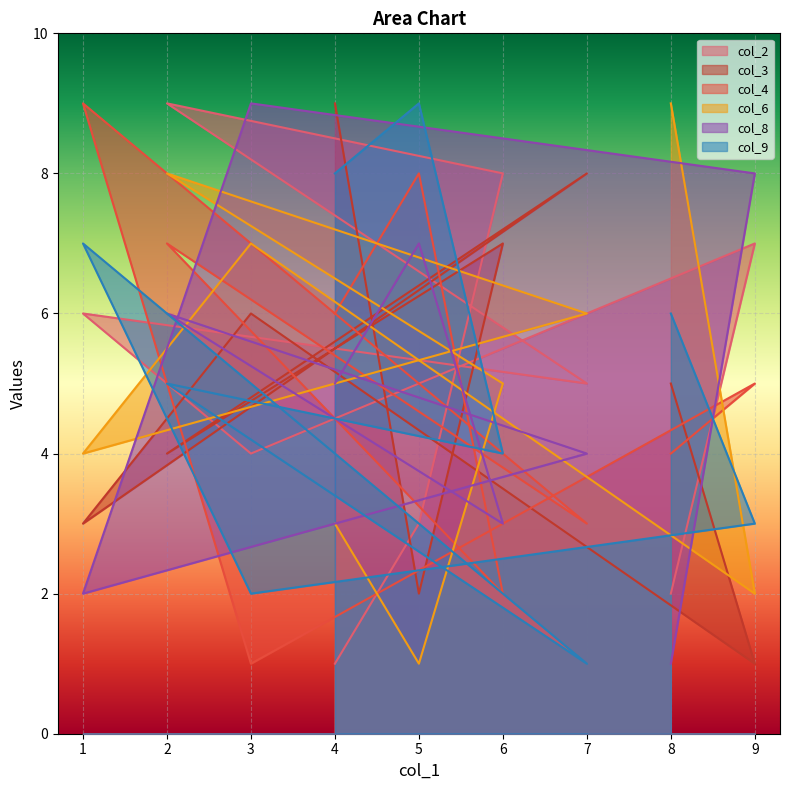

How many data points in col_2 are less than 5?

4